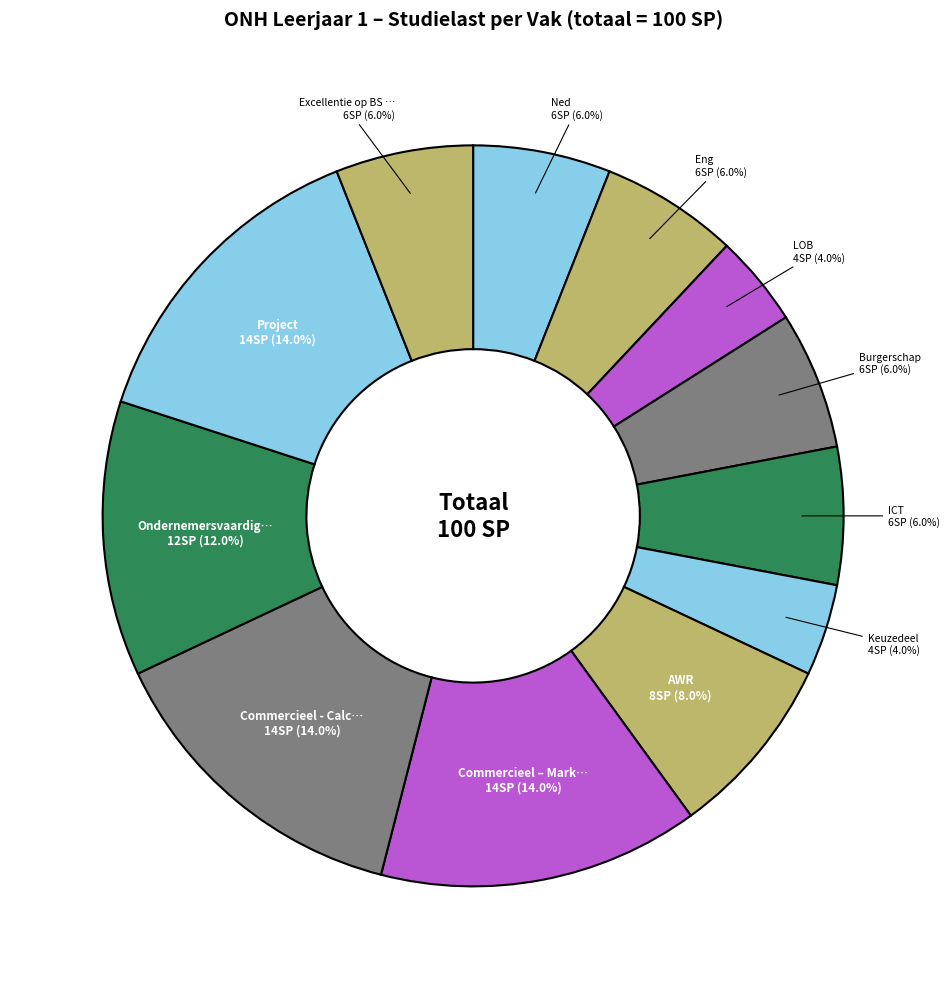

How many slices are in this pie chart?

12